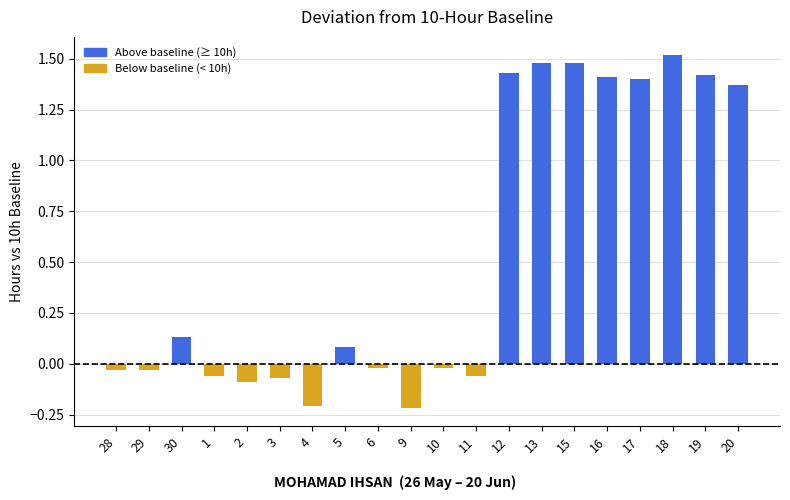

Is it true that the value at 11 is -0.1?

True